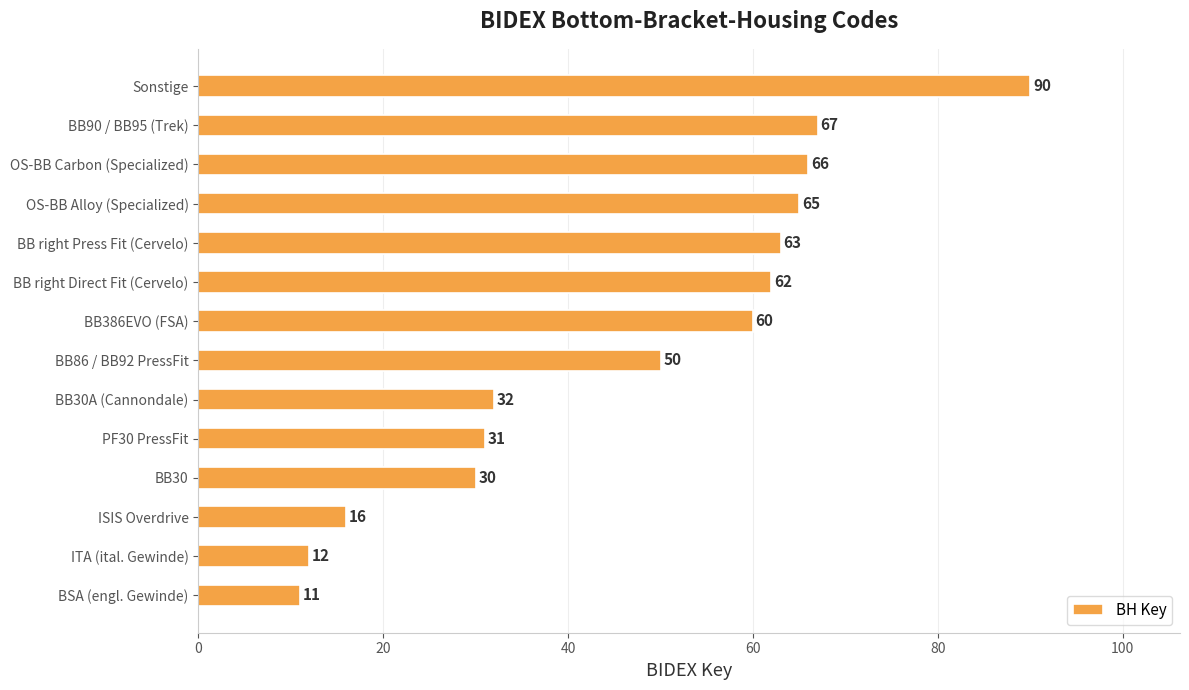

Reading top to bottom, extract all data points from this chart.

90	67	66	65	63	62	60	50	32	31	30	16	12	11